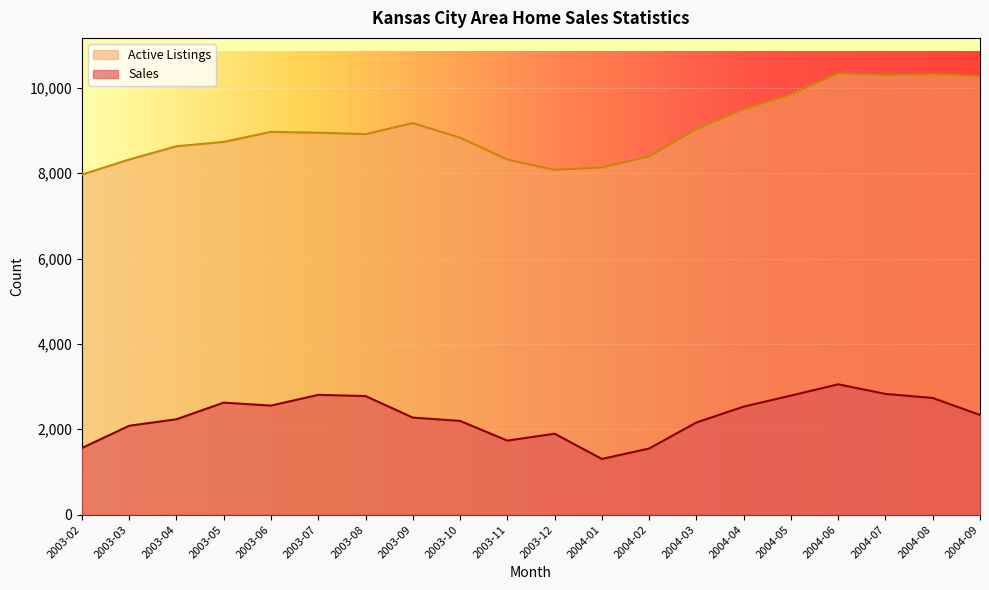

Reading left to right, transcribe all the data shown in this chart.

Sales: 2003-02=1561	2003-03=2083	2003-04=2235	2003-05=2625	2003-06=2555	2003-07=2807	2003-08=2779	2003-09=2274	2003-10=2197	2003-11=1735	2003-12=1897	2004-01=1305	2004-02=1550	2004-03=2160	2004-04=2531	2004-05=2790	2004-06=3054	2004-07=2829	2004-08=2734	2004-09=2335
Active Listings: 2003-02=7968	2003-03=8320	2003-04=8632	2003-05=8733	2003-06=8969	2003-07=8949	2003-08=8915	2003-09=9174	2003-10=8833	2003-11=8319	2003-12=8078	2004-01=8135	2004-02=8392	2004-03=9034	2004-04=9496	2004-05=9846	2004-06=10343	2004-07=10292	2004-08=10320	2004-09=10271